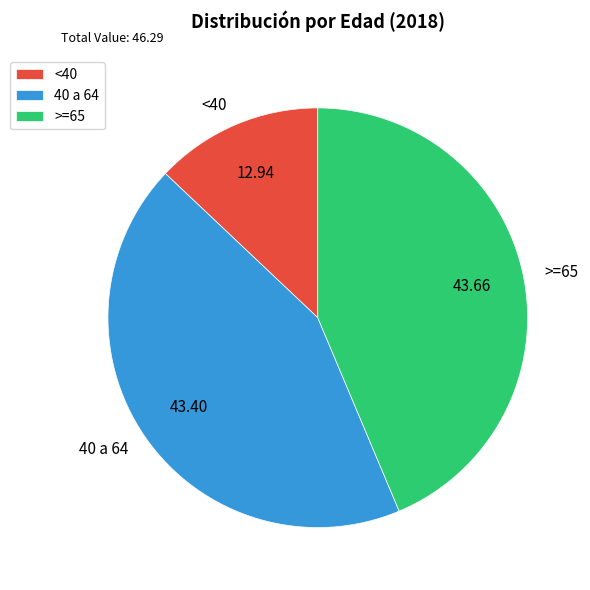

Approximately how many times larger is the value at >=65 compared to 40 a 64?

1.0